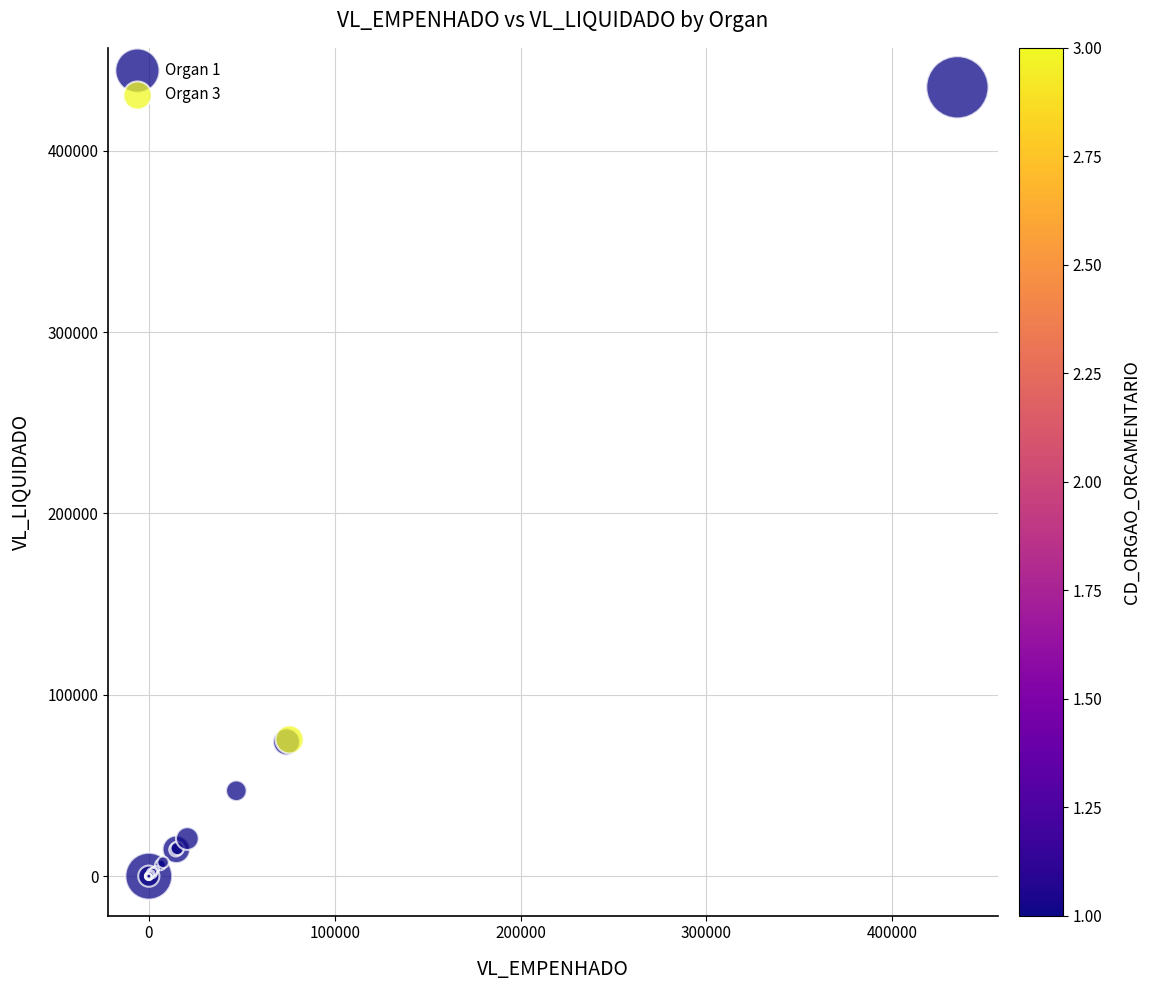

What are all the series names shown in the legend?

Organ 1, Organ 3